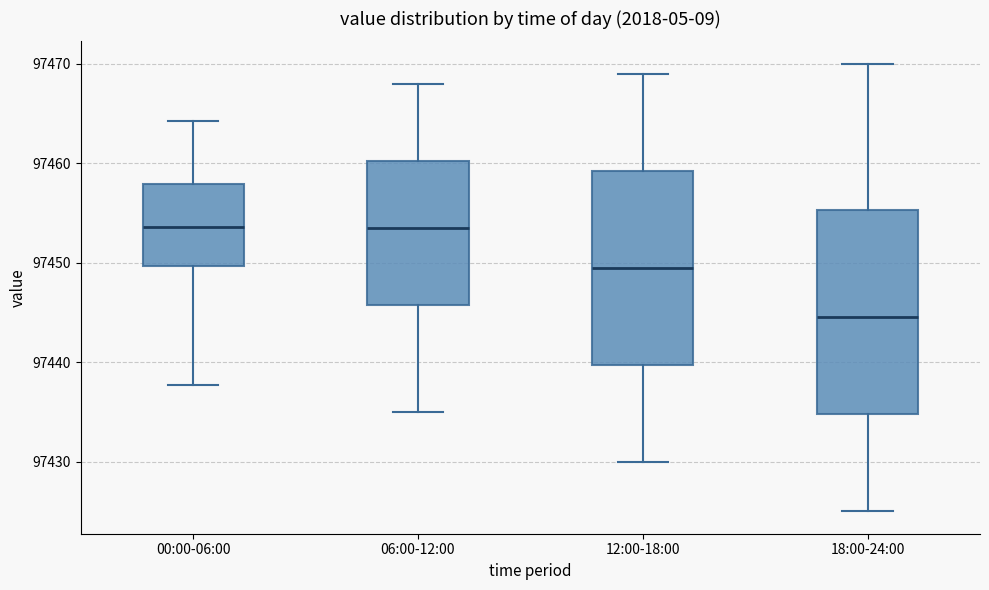

Reading left to right, read every box against the y-axis: the position of its median line, the range the box covers, and the ends of its whiskers. The values are not printed on the chart, so give them approximately, as read against the axis.

00:00-06:00: median 97454, box 97450 to 97458, whiskers 97438 to 97464
06:00-12:00: median 97454, box 97446 to 97460, whiskers 97435 to 97468
12:00-18:00: median 97450, box 97440 to 97459, whiskers 97430 to 97469
18:00-24:00: median 97445, box 97435 to 97455, whiskers 97425 to 97470